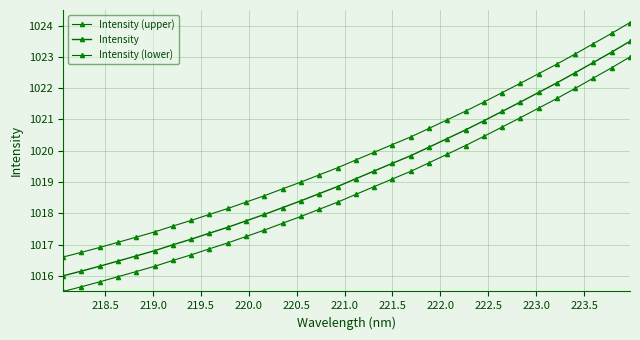

List the series in order of their peak value, lowest first.

Intensity (lower), Intensity, Intensity (upper)